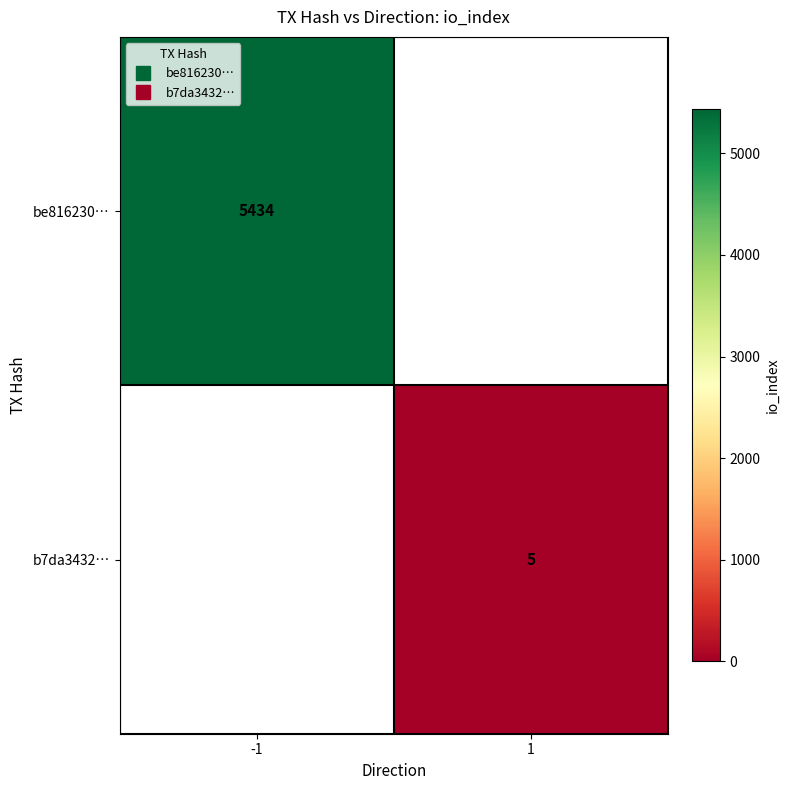

How many values in be816230… are above zero?

1